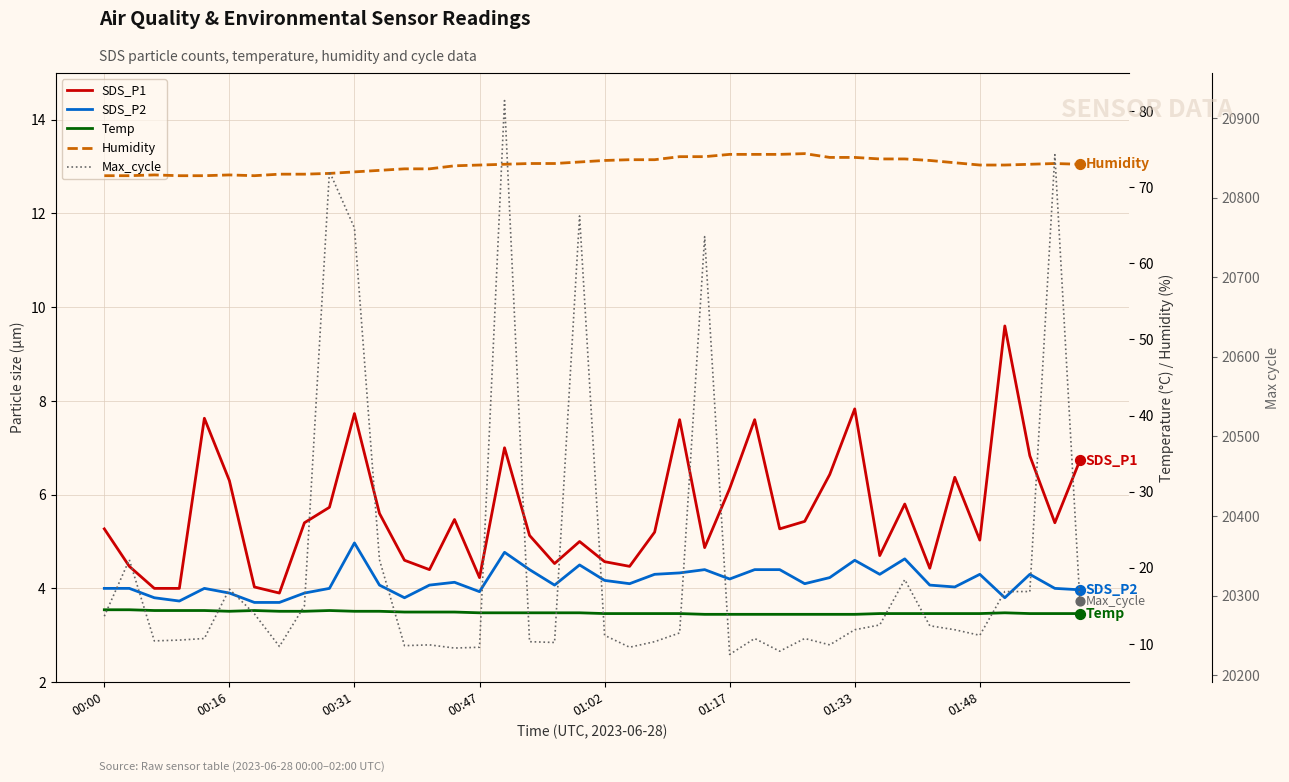

Which series contains the lowest Y value?

SDS_P2